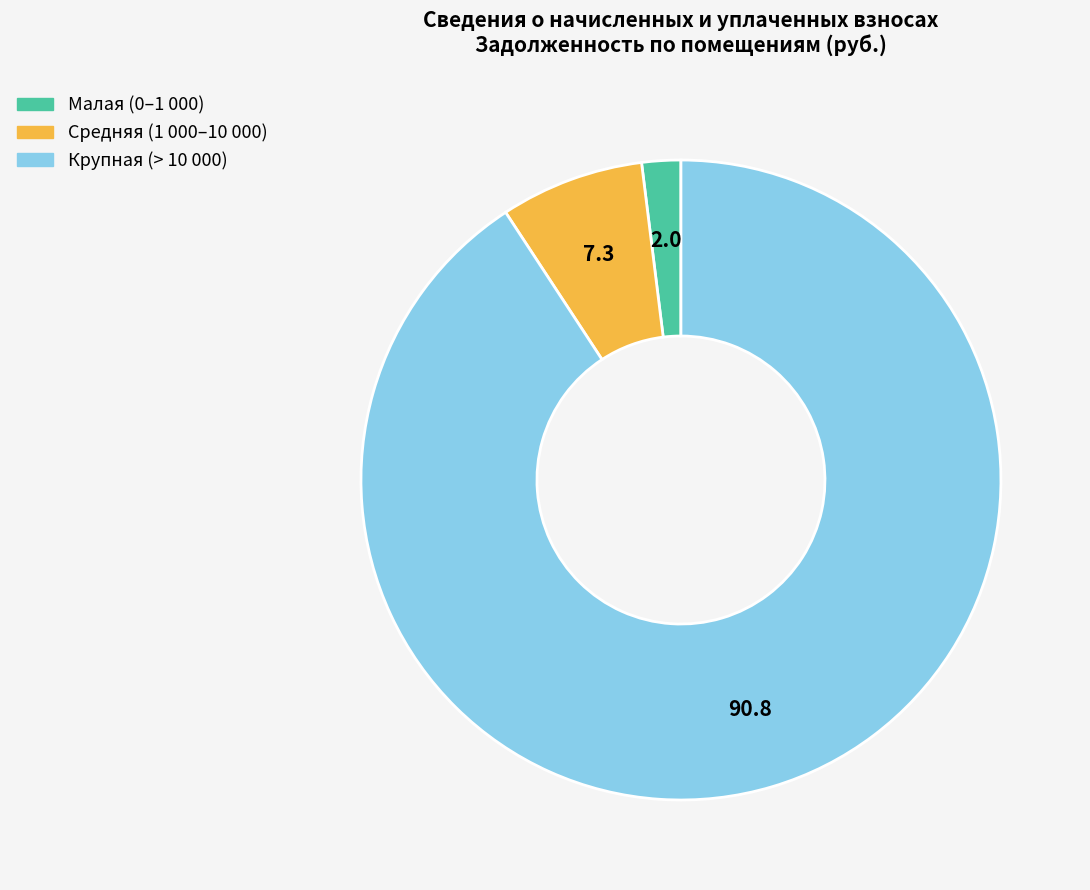

How many segments does this pie chart have?

3